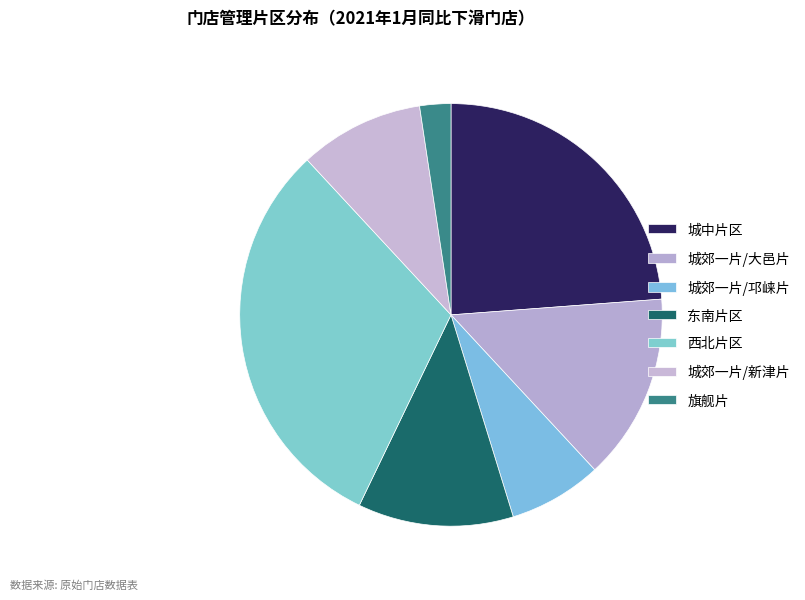

Is there a majority slice in this chart?

No